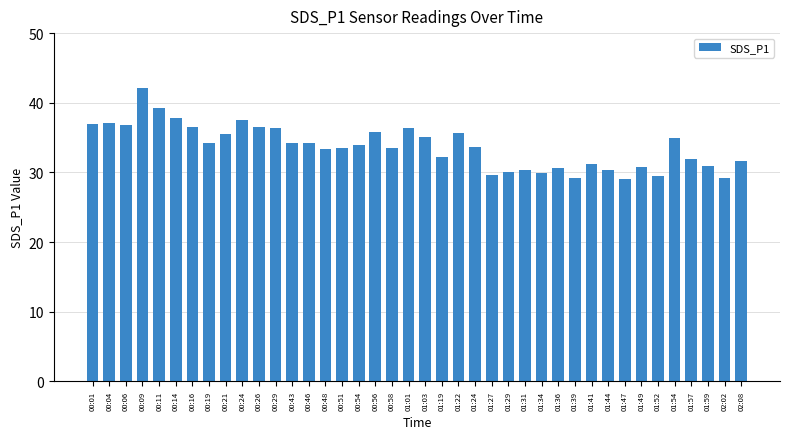

What is the minimum value shown in the chart?

29.0